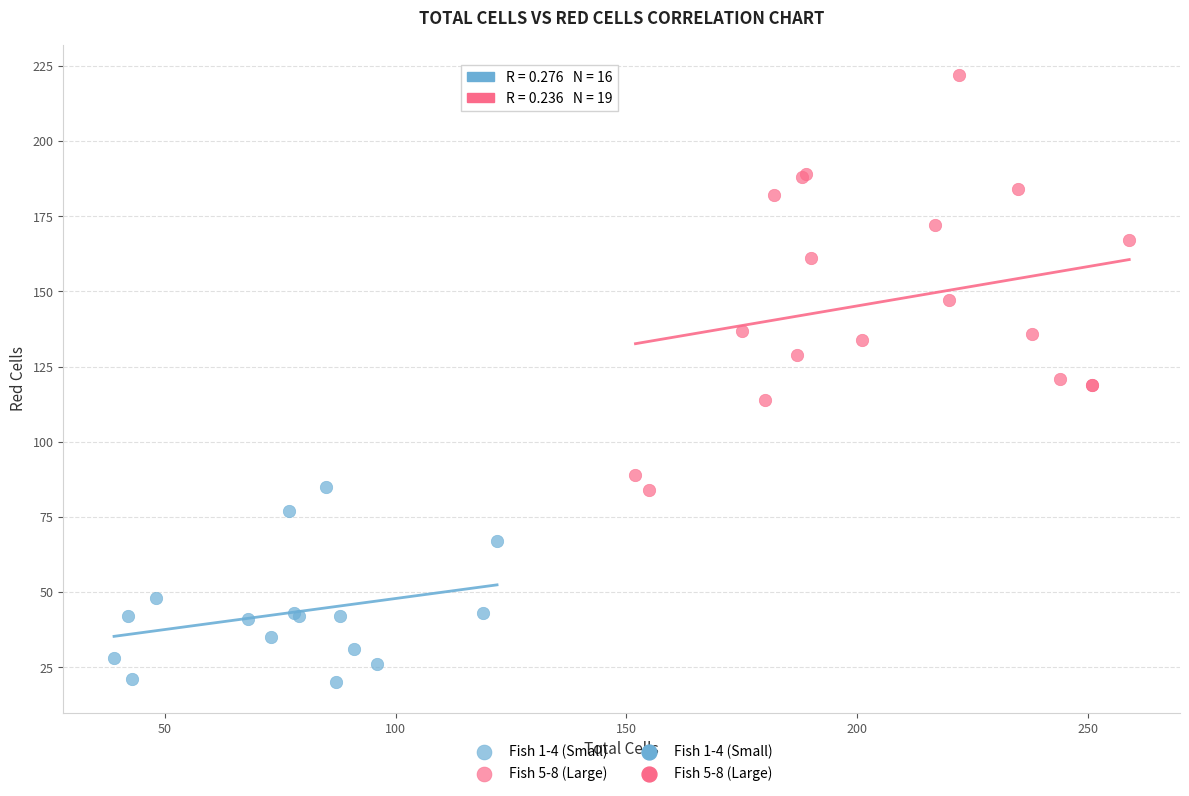

Which series has the widest spread of Y values?

Fish 5-8 (Large)